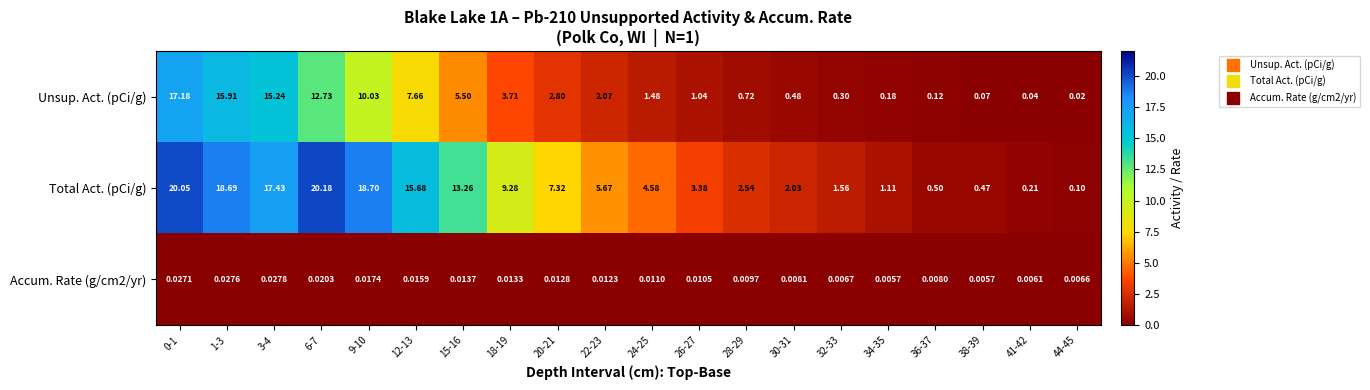

Rank the series at 22-23 from highest to lowest value.

Total Act. (pCi/g), Unsup. Act. (pCi/g), Accum. Rate (g/cm2/yr)